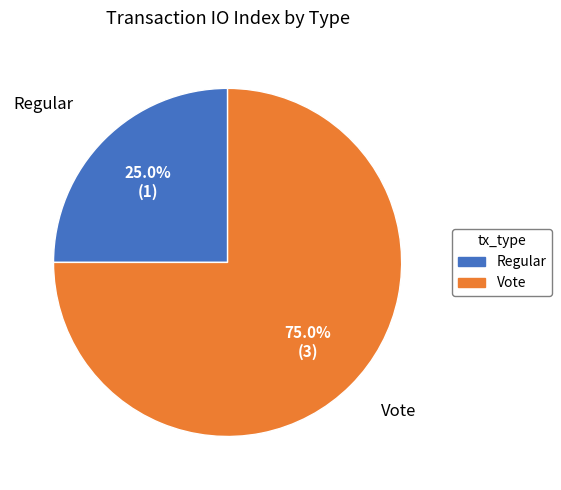

Combined, what portion of the pie is Regular and Vote?

100.0%